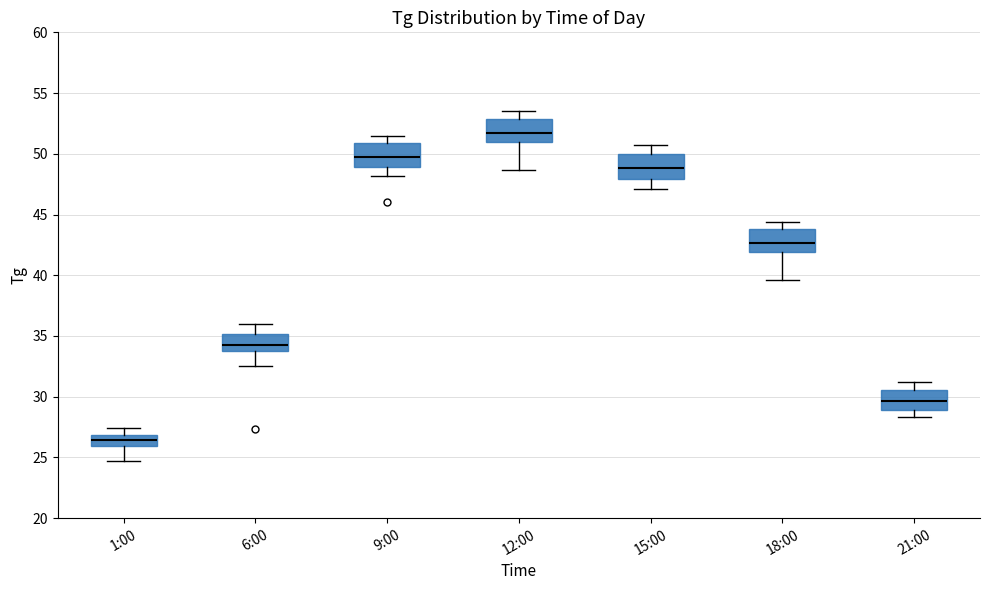

Reading left to right, transcribe this box plot: for each box, give where its median line is, the range the box spans, and where its two whiskers end, as read against the y-axis. The values are not printed on the chart, so give them approximately, as read against the axis.

1:00: median 26.5, box 26.0 to 27.0, whiskers 24.5 to 27.5
6:00: median 34.5, box 33.5 to 35.0, whiskers 32.5 to 36.0
9:00: median 50.0, box 49.0 to 51.0, whiskers 48.0 to 51.5
12:00: median 52.0, box 51.0 to 53.0, whiskers 48.5 to 53.5
15:00: median 49.0, box 48.0 to 50.0, whiskers 47.0 to 50.5
18:00: median 42.5, box 42.0 to 44.0, whiskers 39.5 to 44.5
21:00: median 29.5, box 29.0 to 30.5, whiskers 28.5 to 31.0